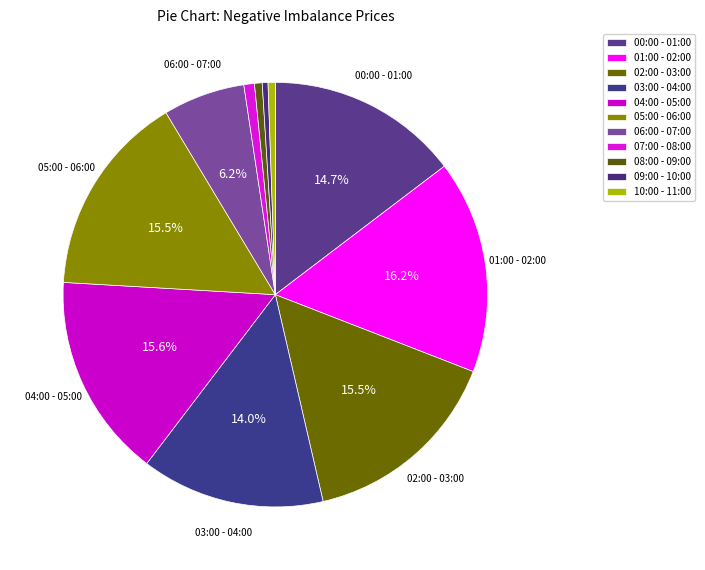

How many slices are in this pie chart?

11